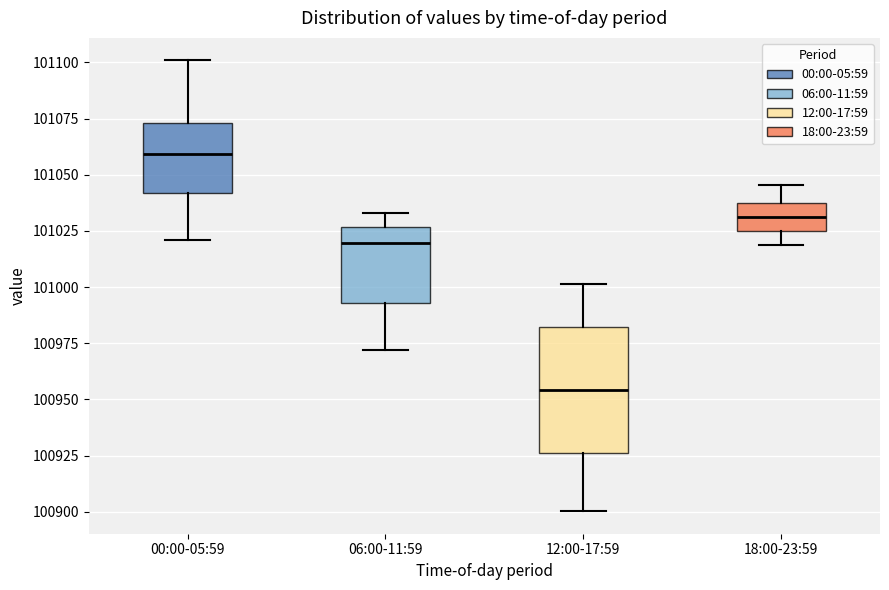

Which box is the tallest, from its lower edge to its upper edge?

12:00-17:59